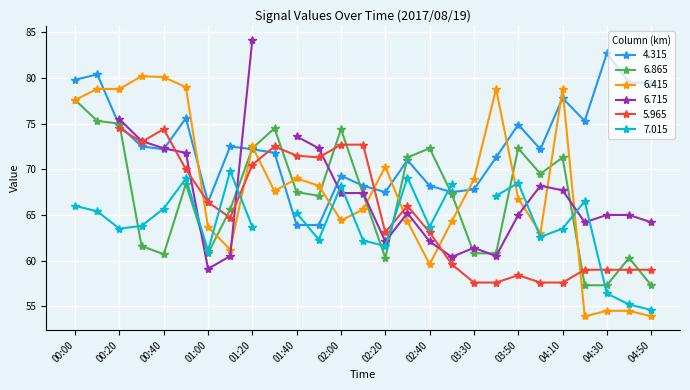

What is the sum of the 6.415 values at 01:00 and 04:00?

126.7